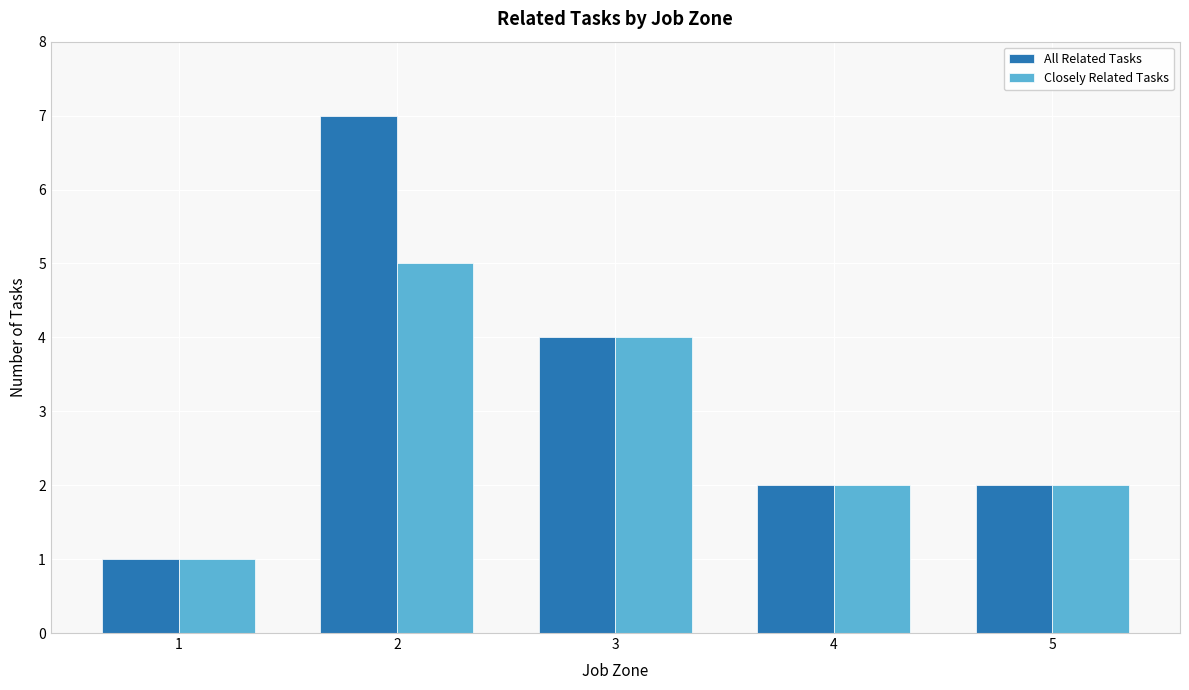

Count the Closely Related Tasks values in the range 2 to 4.

3